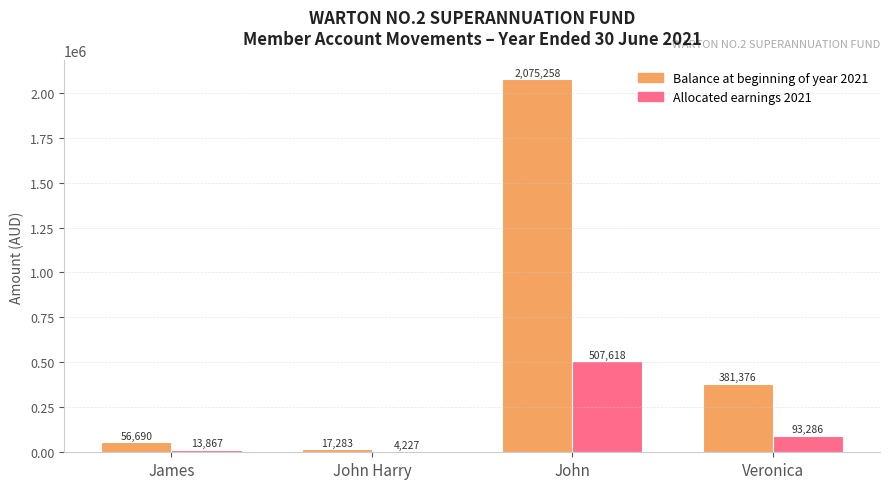

True or false: Balance at beginning of year 2021 has a value of 3139289.0 at John.

False